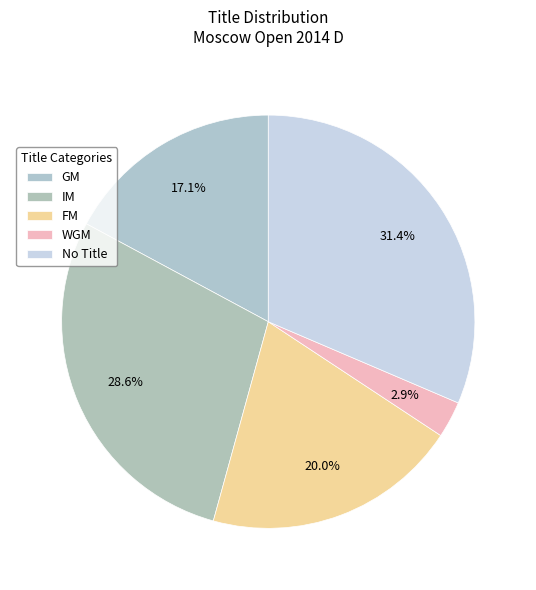

To the nearest percent, what is the combined percentage of GM and WGM?

20%